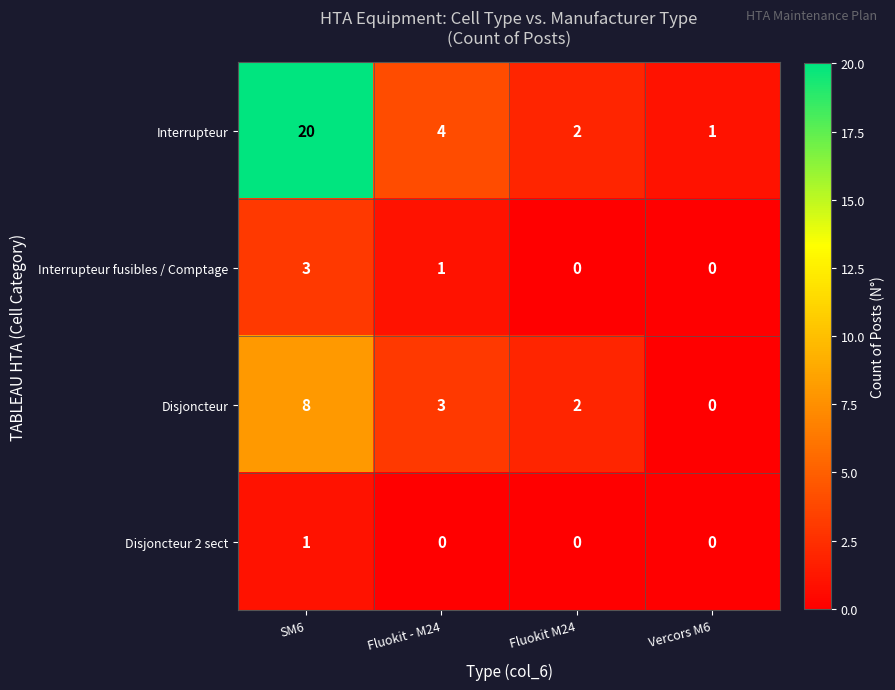

Rank the series by their maximum value, from highest to lowest.

Interrupteur, Disjoncteur, Interrupteur fusibles / Comptage, Disjoncteur 2 sect